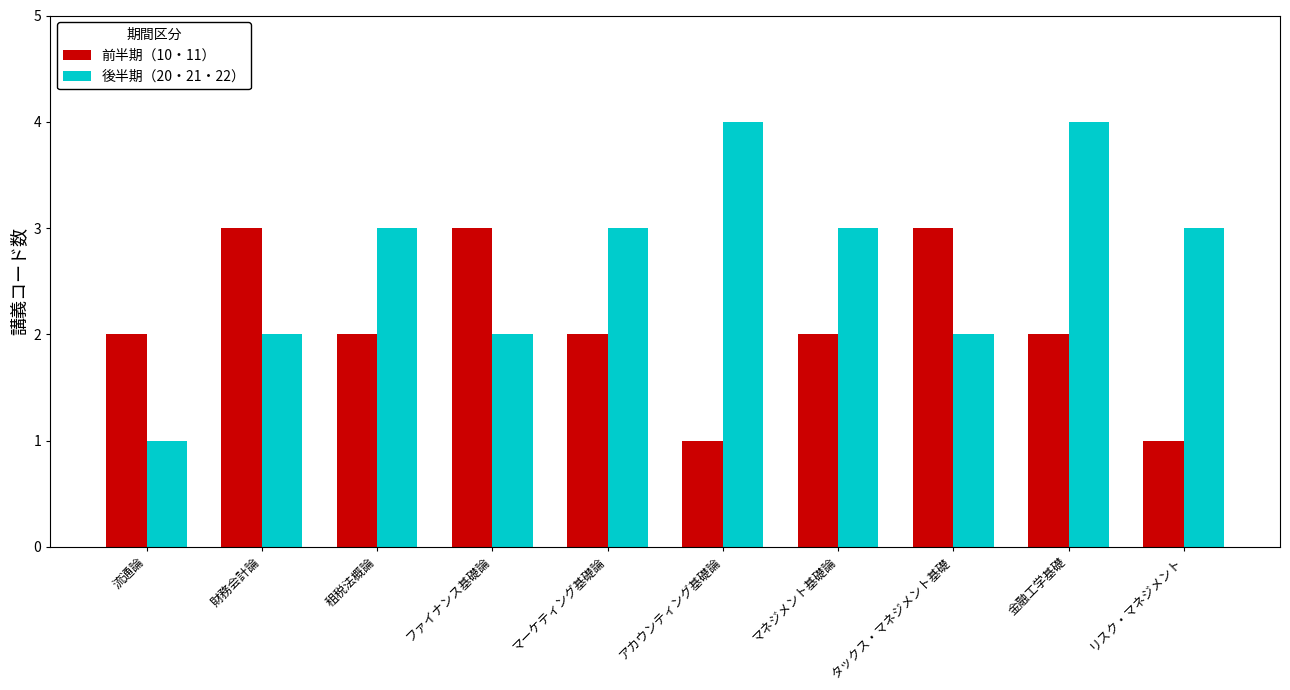

Reading left to right, transcribe all the data shown in this chart.

前半期（10・11）: 流通論=2	財務会計論=3	租税法概論=2	ファイナンス基礎論=3	マーケティング基礎論=2	アカウンティング基礎論=1	マネジメント基礎論=2	タックス・マネジメント基礎=3	金融工学基礎=2	リスク・マネジメント=1
後半期（20・21・22）: 流通論=1	財務会計論=2	租税法概論=3	ファイナンス基礎論=2	マーケティング基礎論=3	アカウンティング基礎論=4	マネジメント基礎論=3	タックス・マネジメント基礎=2	金融工学基礎=4	リスク・マネジメント=3